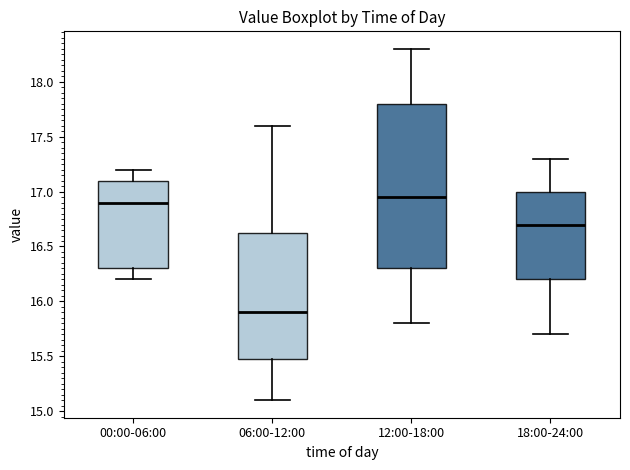

Where does the median line of the box for 18:00-24:00 sit on the y-axis? The values are not printed on the chart, so give them approximately, as read against the axis.

16.70